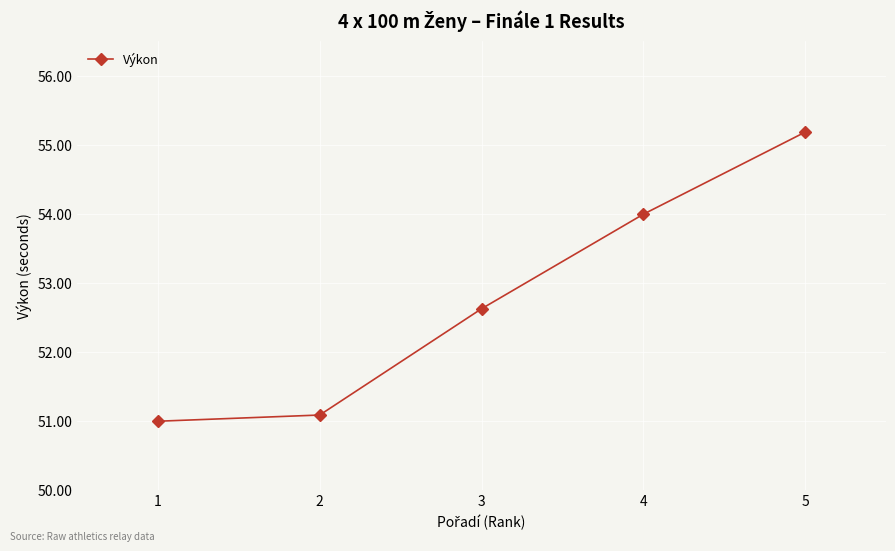

True or false: there are more than 2 points higher than both neighbors.

False